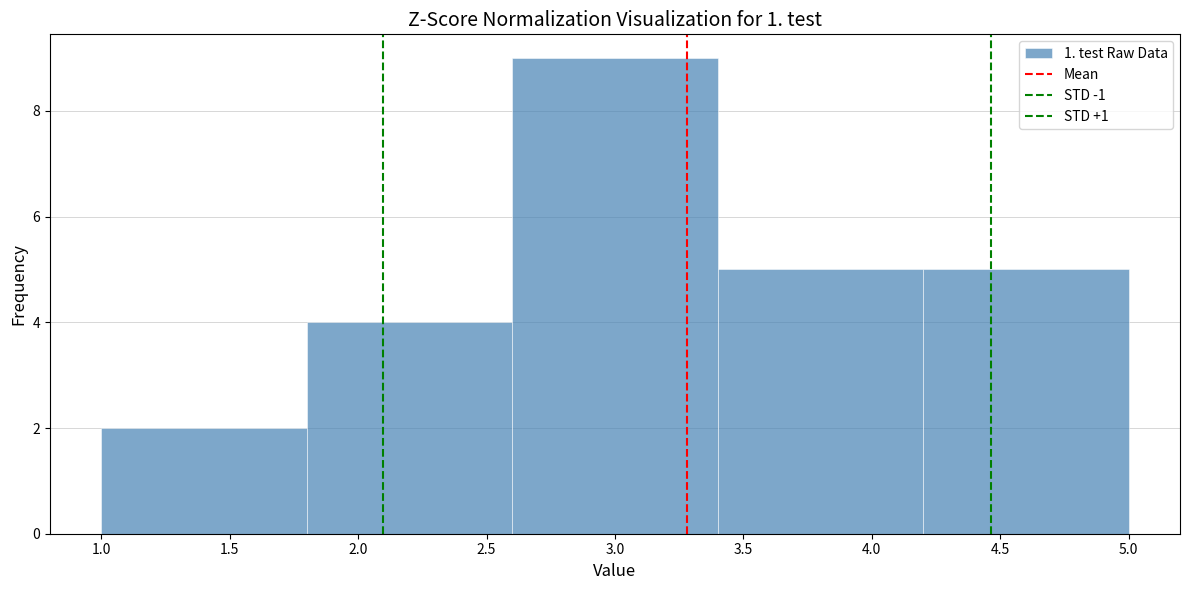

Reading left to right, list every bar in this chart as the range it spans on the x-axis followed by its height. The values are not printed on the chart, so give them approximately, as read against the axis.

1.0 to 1.8: 2
1.8 to 2.6: 4
2.6 to 3.4: 9
3.4 to 4.2: 5
4.2 to 5.0: 5